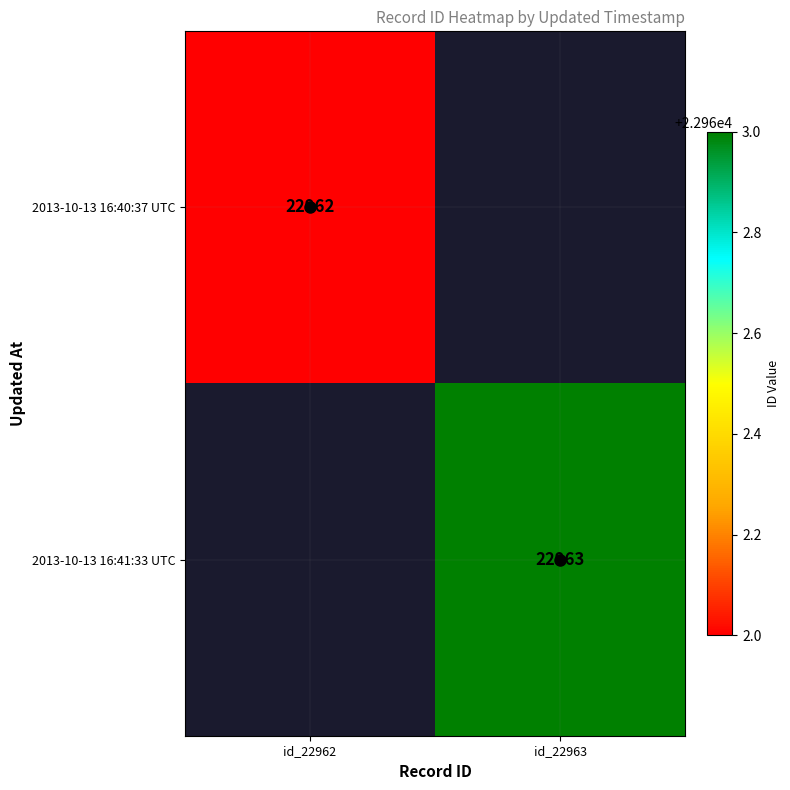

The 2013-10-13 16:40:37 UTC series shows 22962 at id_22962. True or false?

True